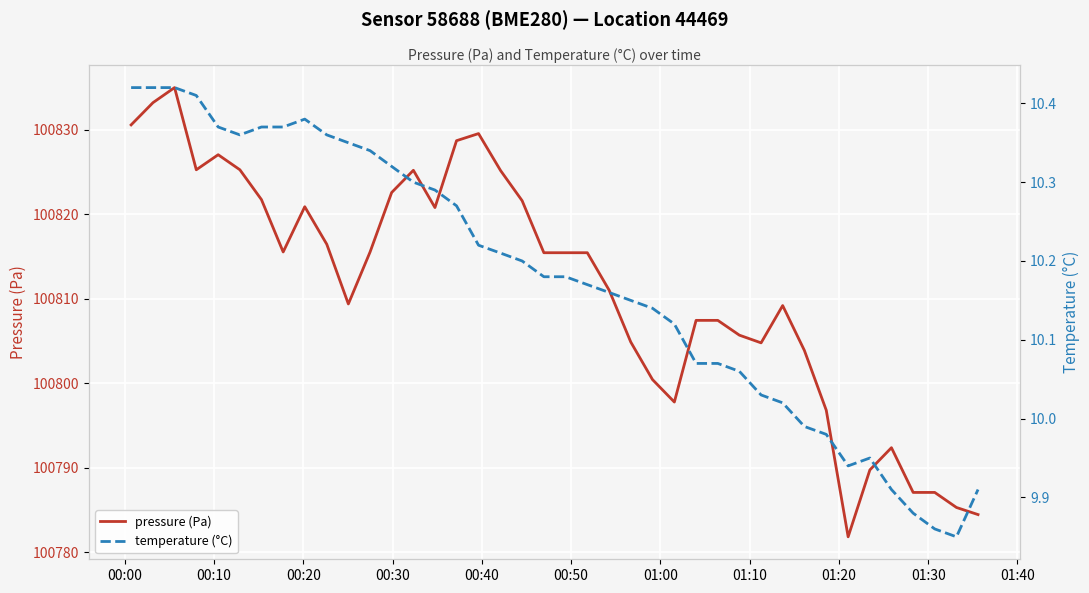

Count the number of data series in this chart.

2